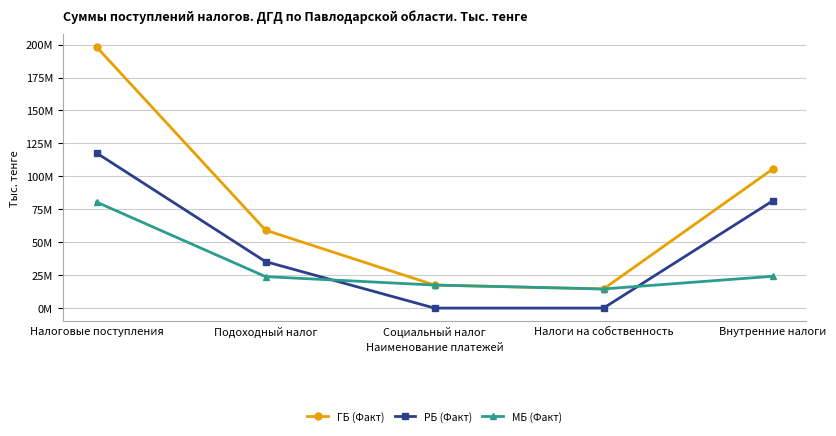

Which series has the widest spread of values?

ГБ (Факт)